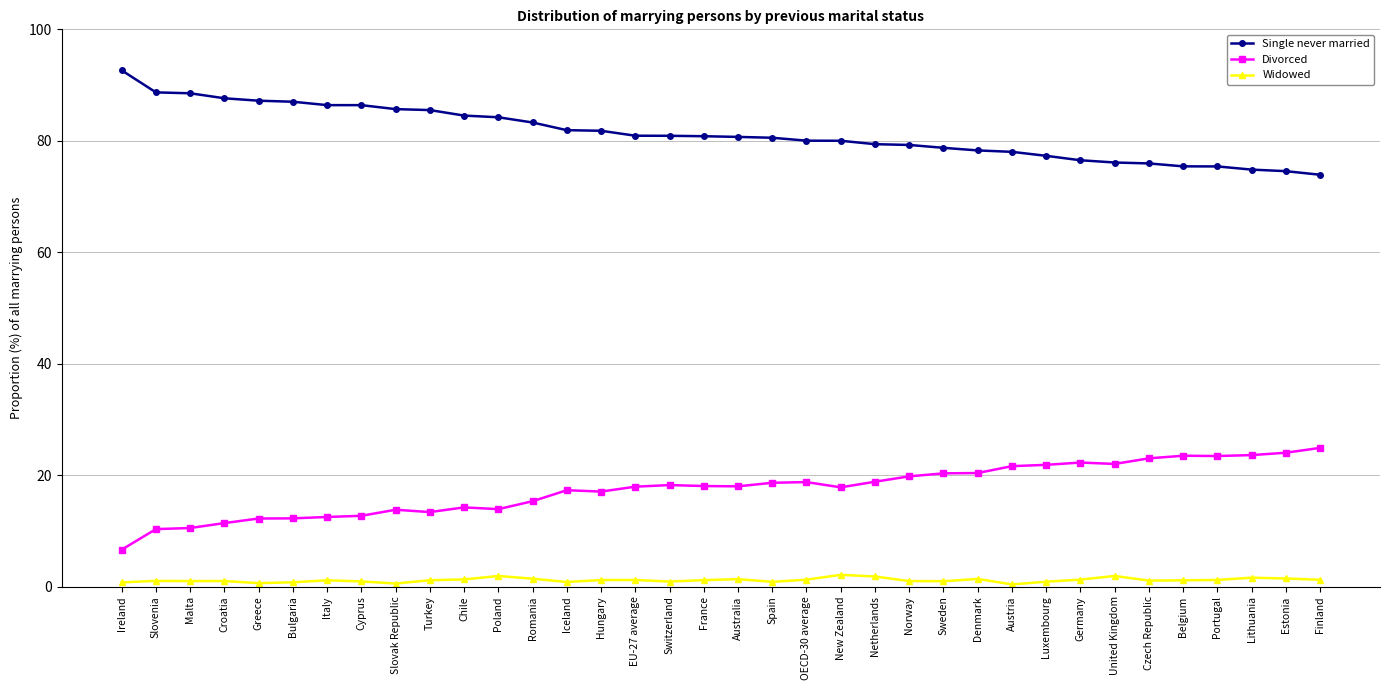

What is the maximum value shown in the chart?

92.6